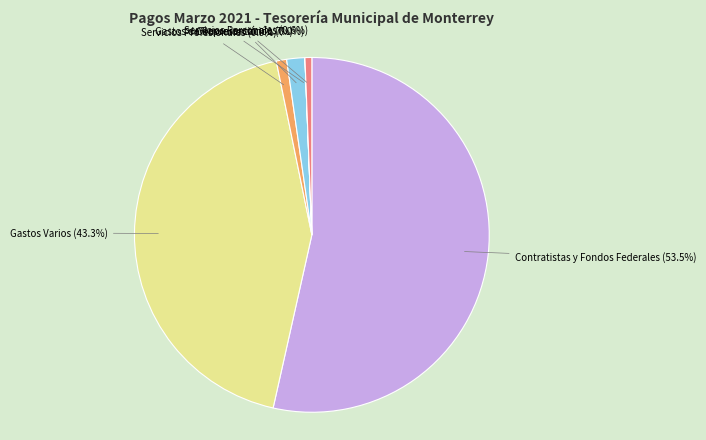

Which has a higher value, Comunicación or Gastos Varios?

Gastos Varios